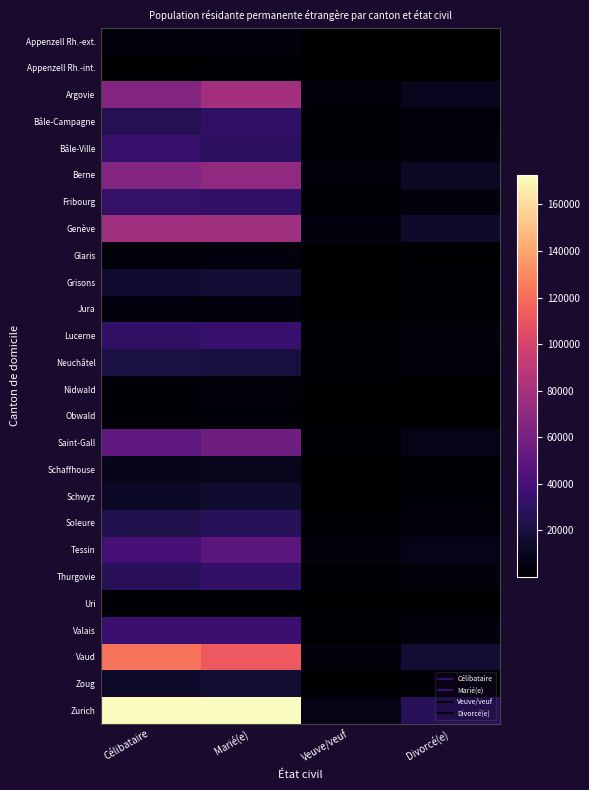

Reading left to right, transcribe all the data shown in this chart.

Appenzell Rh.-ext.: Célibataire=3437	Marié(e)=4089	Veuve/veuf=160	Divorcé(e)=680
Appenzell Rh.-int.: Célibataire=650	Marié(e)=851	Veuve/veuf=36	Divorcé(e)=103
Argovie: Célibataire=64383	Marié(e)=79454	Veuve/veuf=3169	Divorcé(e)=9870
Bâle-Campagne: Célibataire=25374	Marié(e)=30403	Veuve/veuf=1088	Divorcé(e)=3856
Bâle-Ville: Célibataire=32523	Marié(e)=29313	Veuve/veuf=1140	Divorcé(e)=4933
Berne: Célibataire=65121	Marié(e)=70590	Veuve/veuf=2911	Divorcé(e)=11891
Fribourg: Célibataire=31809	Marié(e)=30599	Veuve/veuf=848	Divorcé(e)=4244
Genève: Célibataire=77445	Marié(e)=76489	Veuve/veuf=4858	Divorcé(e)=14116
Glaris: Célibataire=3773	Marié(e)=4665	Veuve/veuf=180	Divorcé(e)=484
Grisons: Célibataire=15099	Marié(e)=17068	Veuve/veuf=596	Divorcé(e)=2387
Jura: Célibataire=4090	Marié(e)=4873	Veuve/veuf=235	Divorcé(e)=800
Lucerne: Célibataire=30879	Marié(e)=33281	Veuve/veuf=1105	Divorcé(e)=4298
Neuchâtel: Célibataire=20691	Marié(e)=19932	Veuve/veuf=984	Divorcé(e)=3925
Nidwald: Célibataire=2424	Marié(e)=2834	Veuve/veuf=81	Divorcé(e)=435
Obwald: Célibataire=2215	Marié(e)=2663	Veuve/veuf=87	Divorcé(e)=302
Saint-Gall: Célibataire=49038	Marié(e)=56673	Veuve/veuf=2159	Divorcé(e)=7745
Schaffhouse: Célibataire=8579	Marié(e)=9786	Veuve/veuf=458	Divorcé(e)=1427
Schwyz: Célibataire=12636	Marié(e)=15171	Veuve/veuf=506	Divorcé(e)=2132
Soleure: Célibataire=23661	Marié(e)=27671	Veuve/veuf=1116	Divorcé(e)=3924
Tessin: Célibataire=38768	Marié(e)=48490	Veuve/veuf=4229	Divorcé(e)=7509
Thurgovie: Célibataire=27285	Marié(e)=31404	Veuve/veuf=1175	Divorcé(e)=4604
Uri: Célibataire=1708	Marié(e)=2036	Veuve/veuf=61	Divorcé(e)=261
Valais: Célibataire=35099	Marié(e)=34767	Veuve/veuf=1347	Divorcé(e)=4943
Vaud: Célibataire=122660	Marié(e)=112352	Veuve/veuf=4739	Divorcé(e)=16459
Zoug: Célibataire=14066	Marié(e)=16577	Veuve/veuf=546	Divorcé(e)=1936
Zurich: Célibataire=170921	Marié(e)=172757	Veuve/veuf=6932	Divorcé(e)=27484